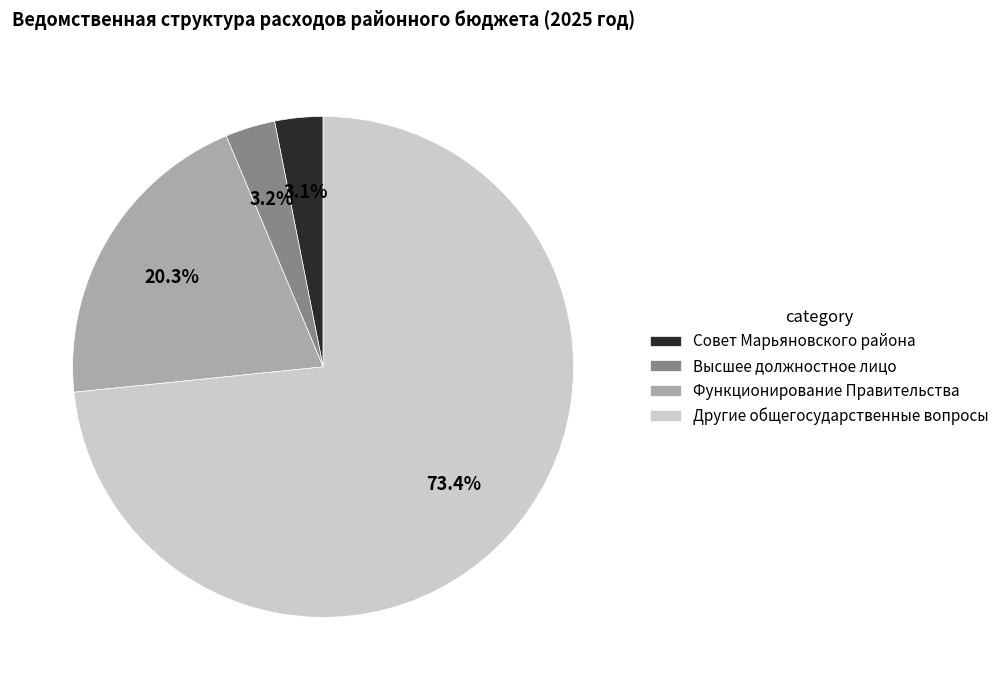

Count the number of slices in the pie.

4